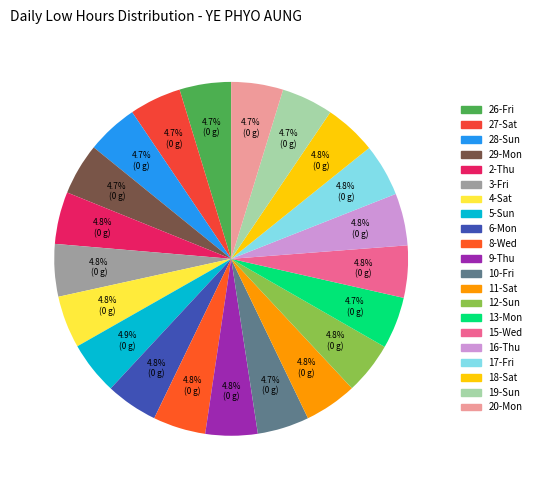

Rank the categories by value from highest to lowest.

5-Sun, 8-Wed, 11-Sat, 17-Fri, 3-Fri, 4-Sat, 2-Thu, 9-Thu, 12-Sun, 15-Wed, 16-Thu, 18-Sat, 6-Mon, 13-Mon, 27-Sat, 20-Mon, 10-Fri, 29-Mon, 19-Sun, 26-Fri, 28-Sun